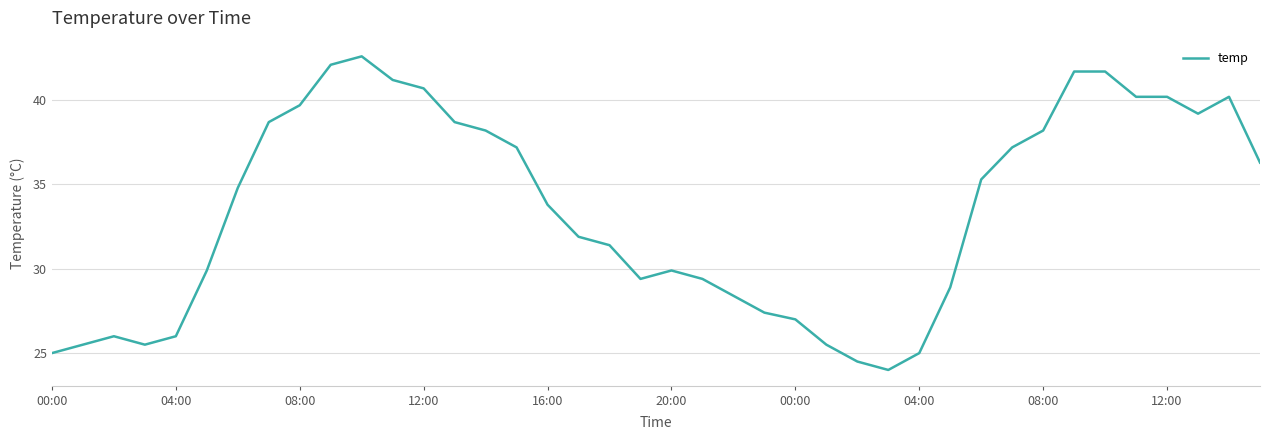

What is the greatest value displayed?

42.6